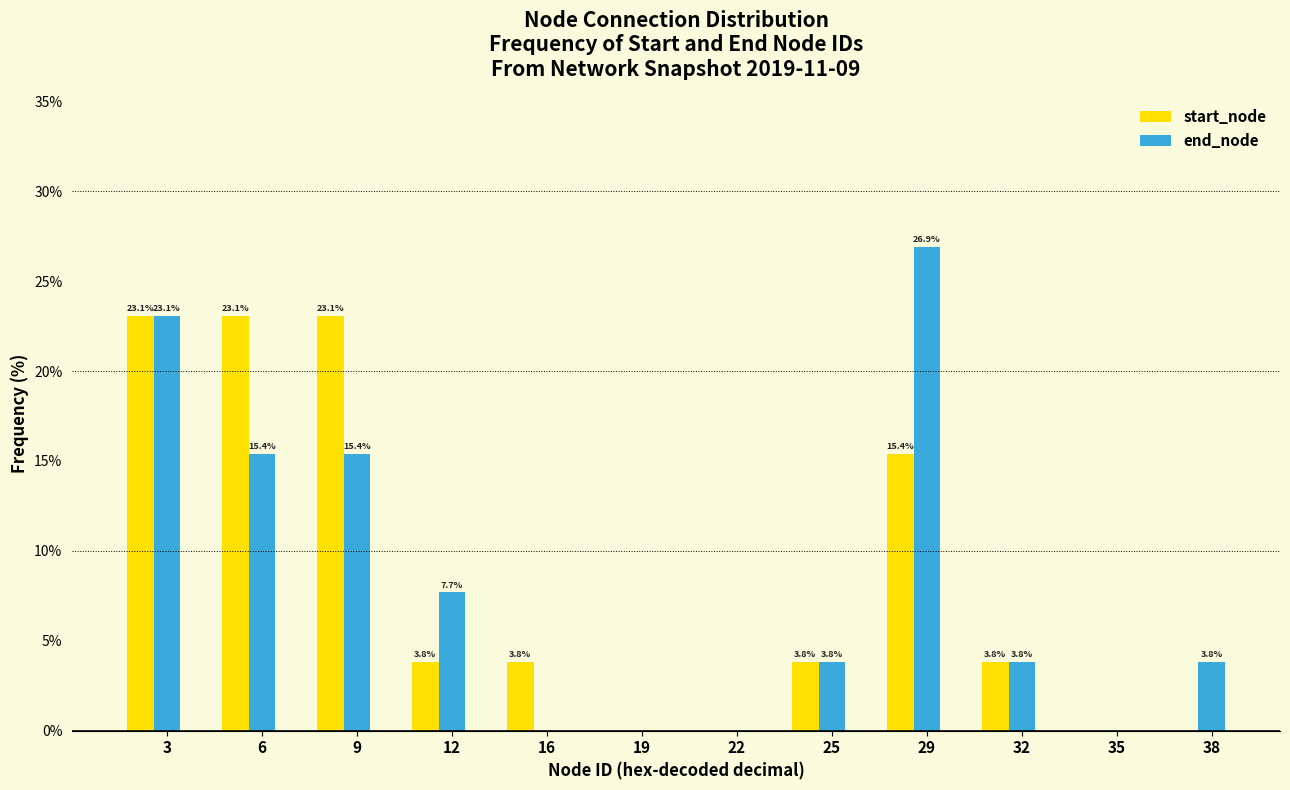

At which label does start_node first exceed 3?

3